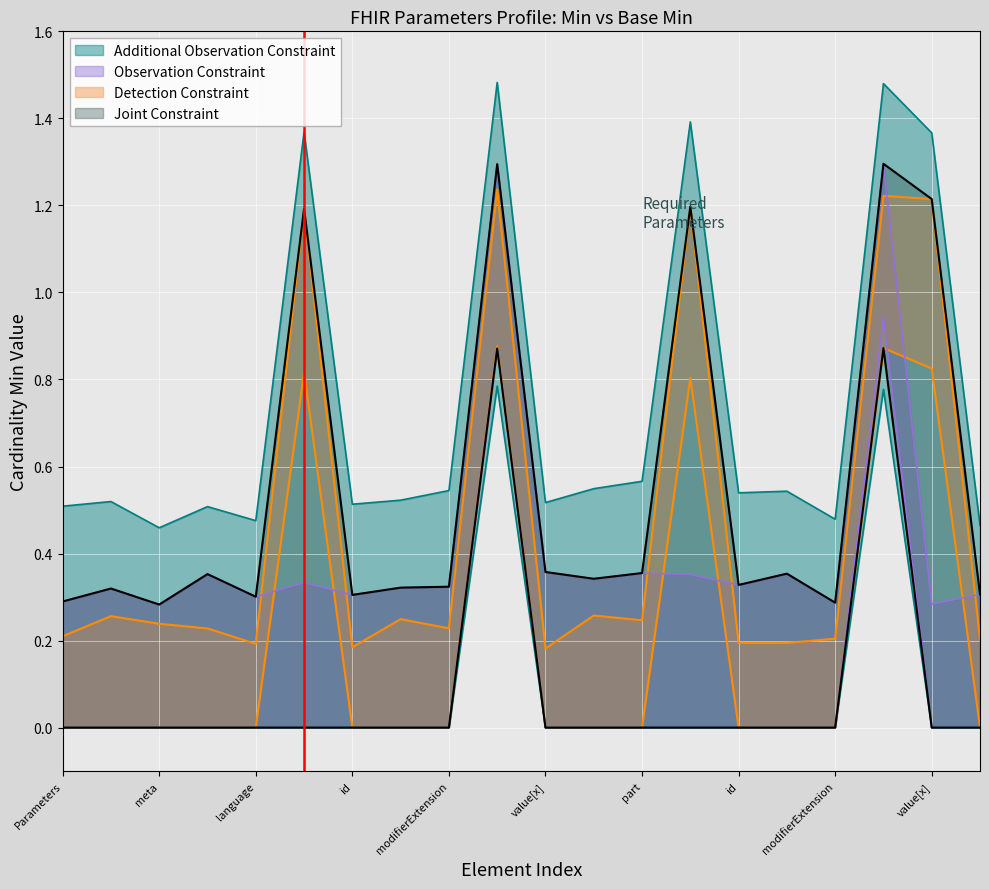

What is the difference between the maximum and minimum values in the Base Min series?

0.9